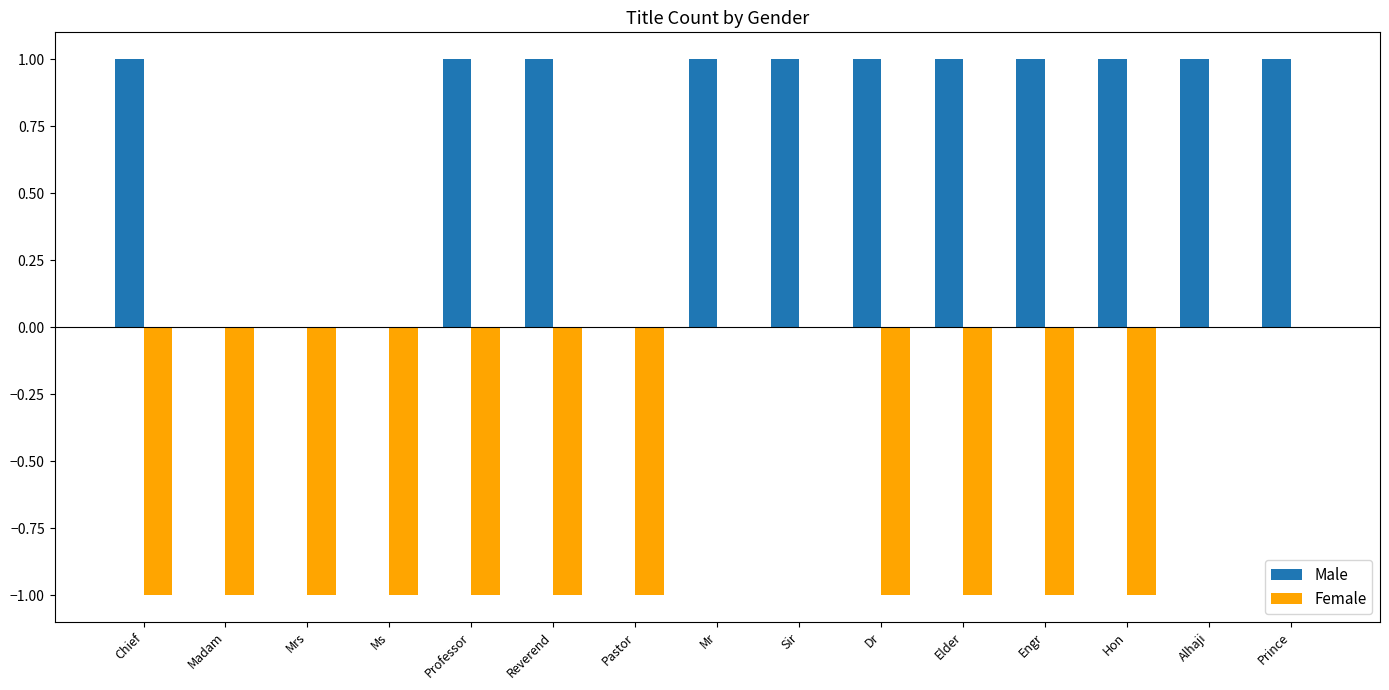

How many series are shown in this chart?

2